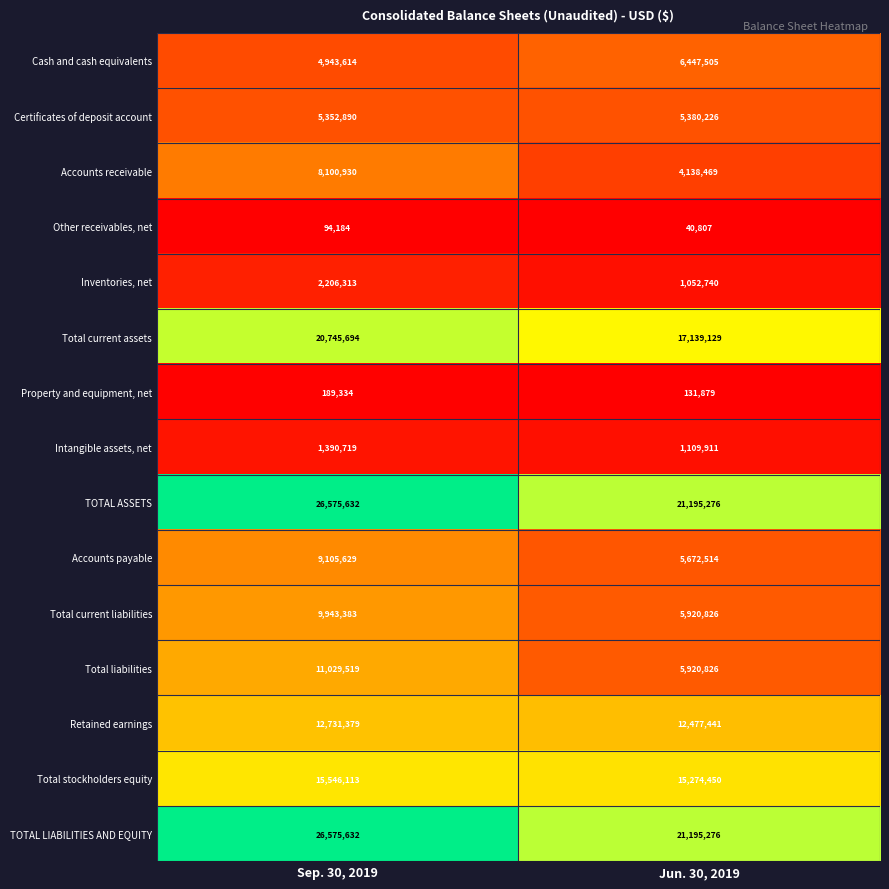

What is the lowest value of the TOTAL ASSETS series?

21195276